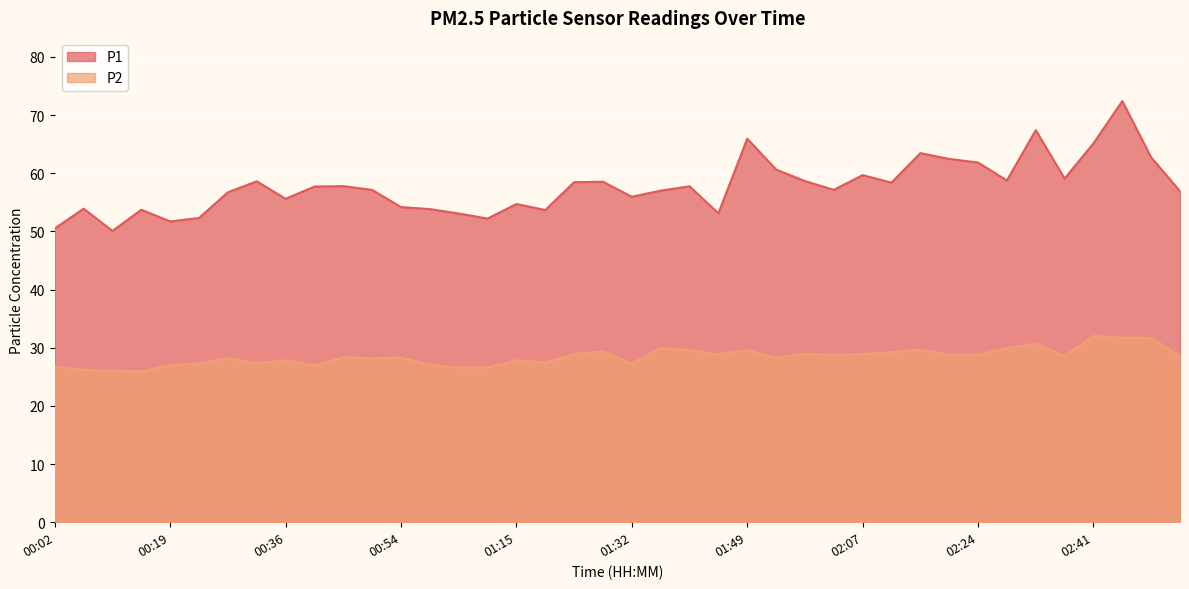

Which category has the highest value in the P2 series?

02:41